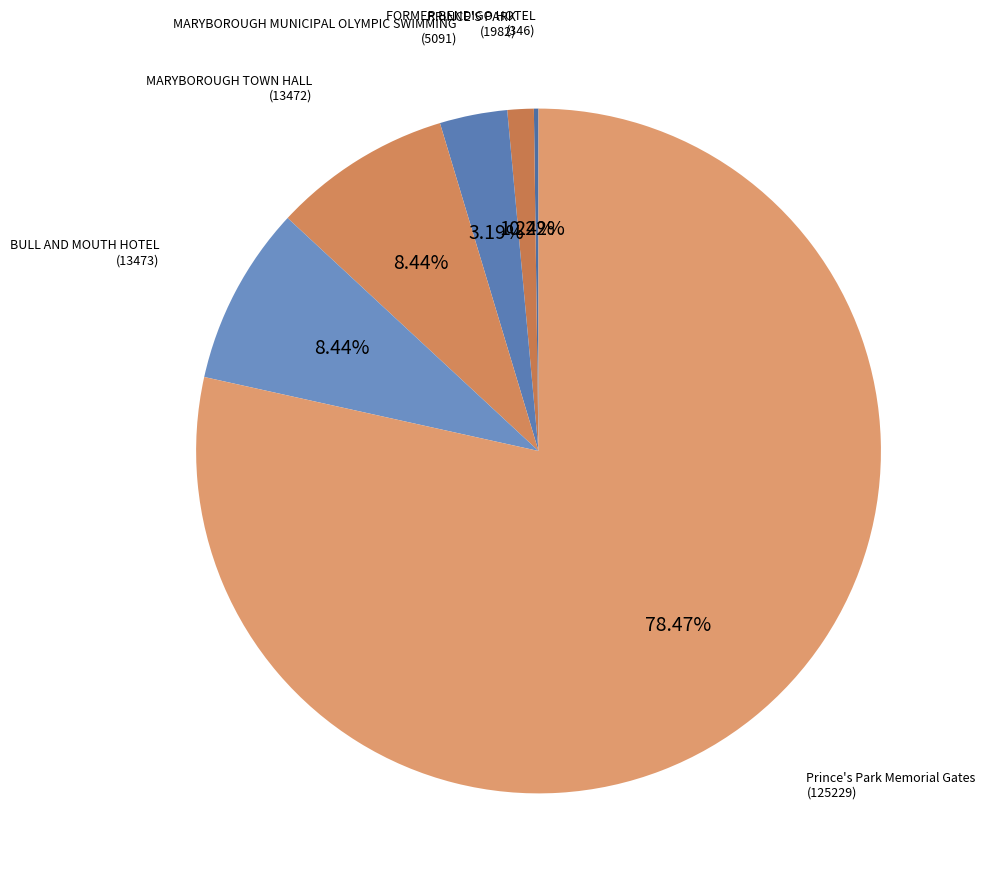

Which slice is the smallest?

FORMER BENDIGO HOTEL